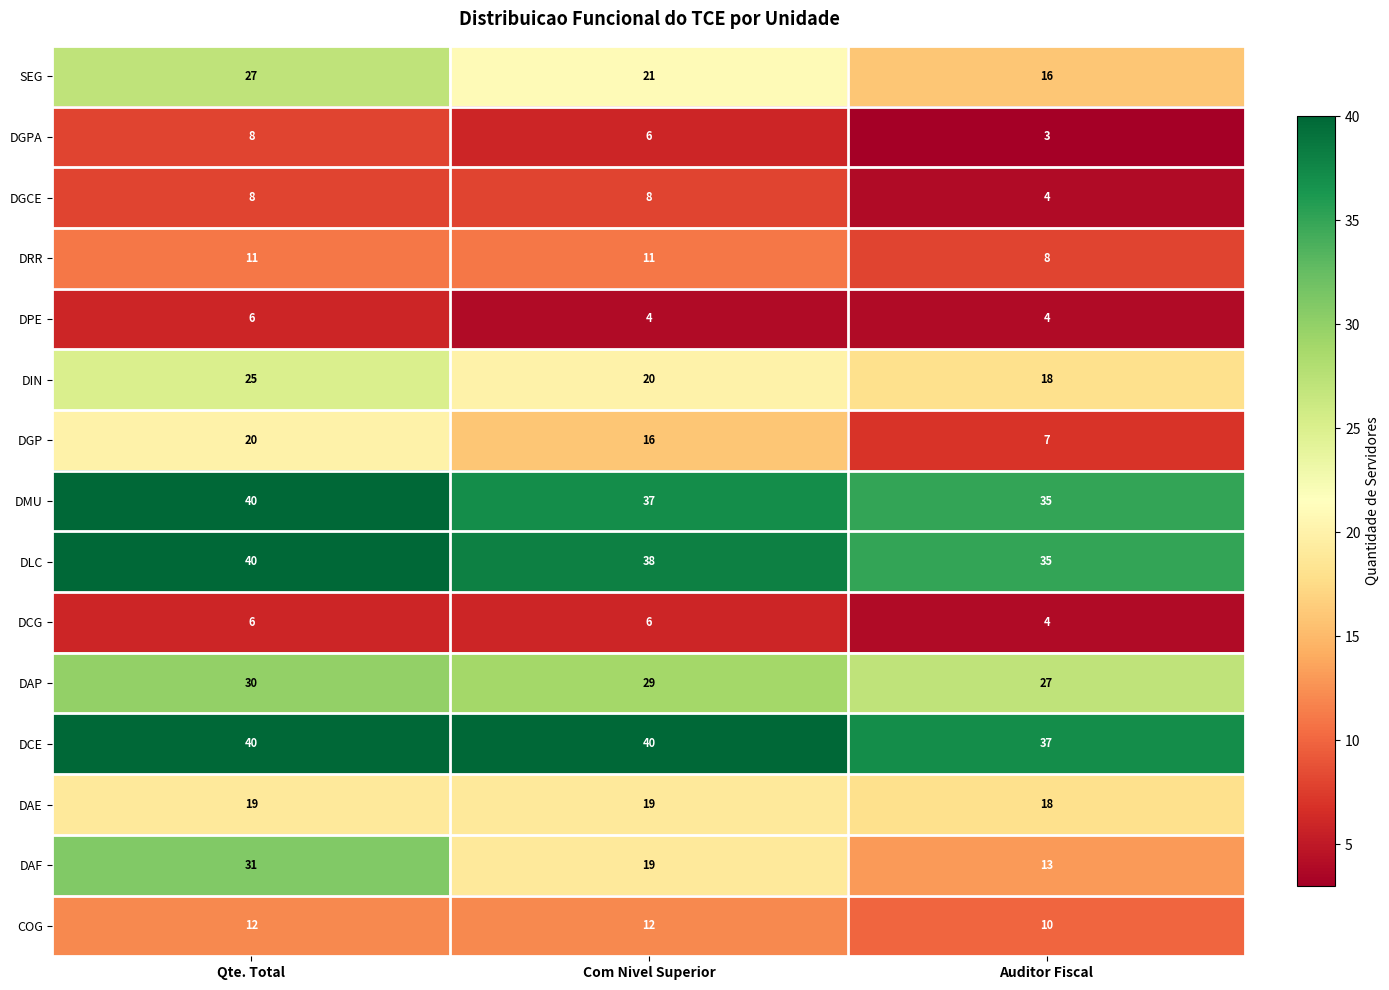

Is the value of COG at Qte. Total greater than the value of DCE at Com Nivel Superior?

No